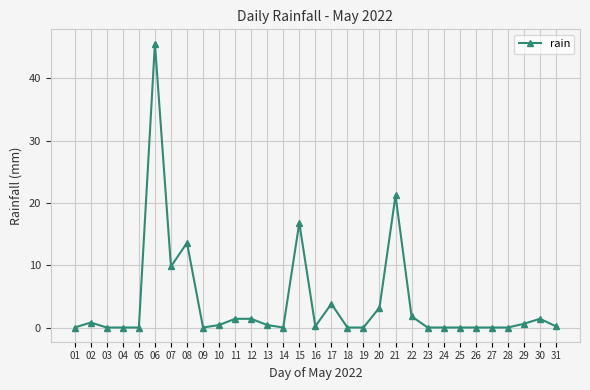

Which label corresponds to the largest value in the chart?

06